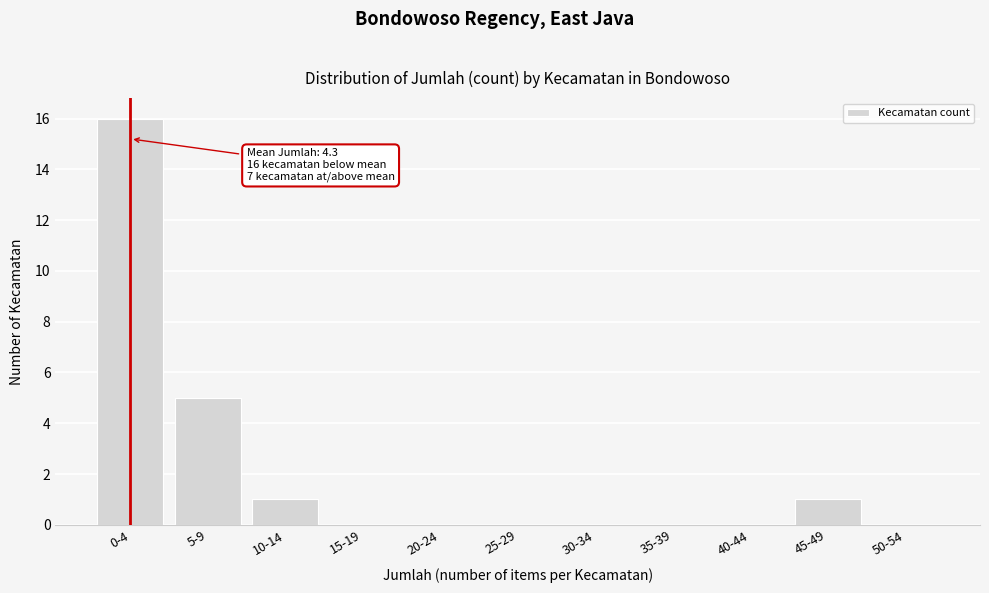

Reading right to left, list all the values displayed in this chart.

50-54=0	45-49=1	40-44=0	35-39=0	30-34=0	25-29=0	20-24=0	15-19=0	10-14=1	5-9=5	0-4=16